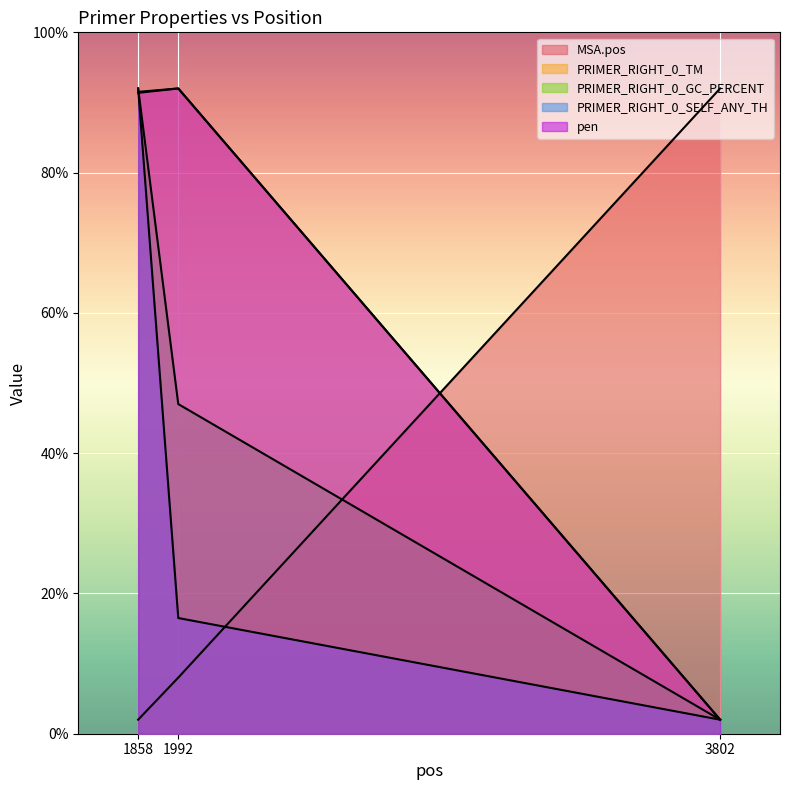

Does the chart display data point markers on the line(s)?

No